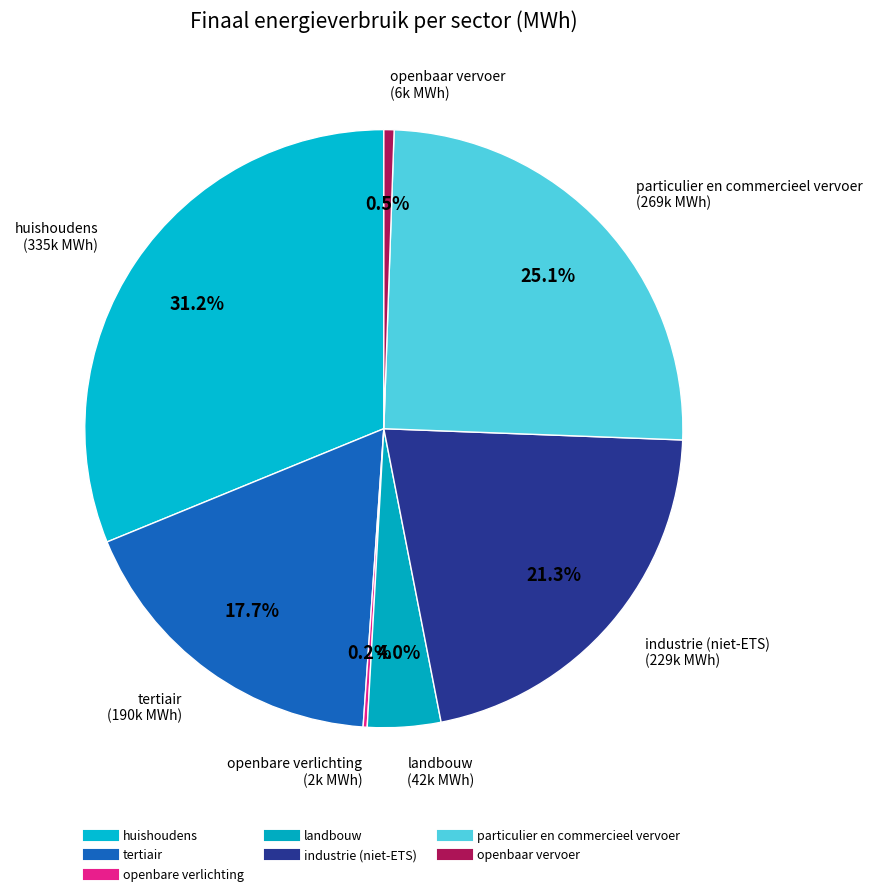

Between landbouw and industrie (niet-ETS), which is larger?

industrie (niet-ETS)